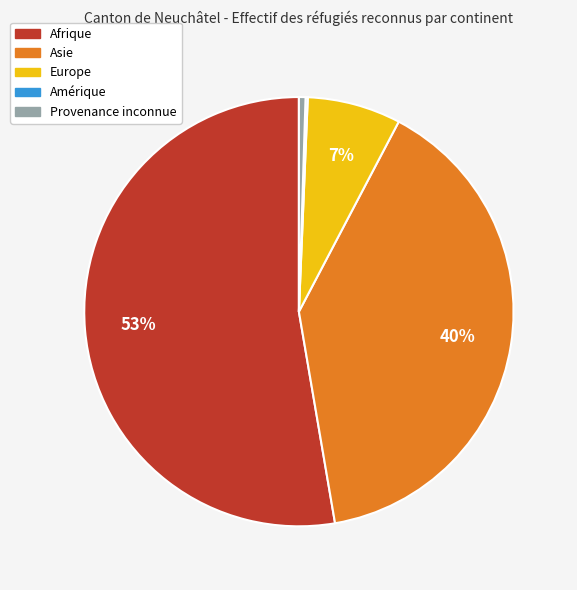

Does any single category account for the majority?

Yes